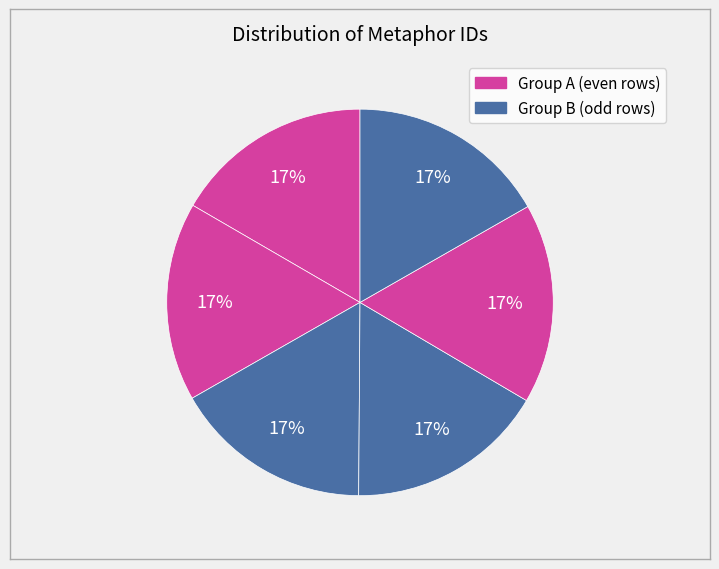

How many segments does this pie chart have?

6